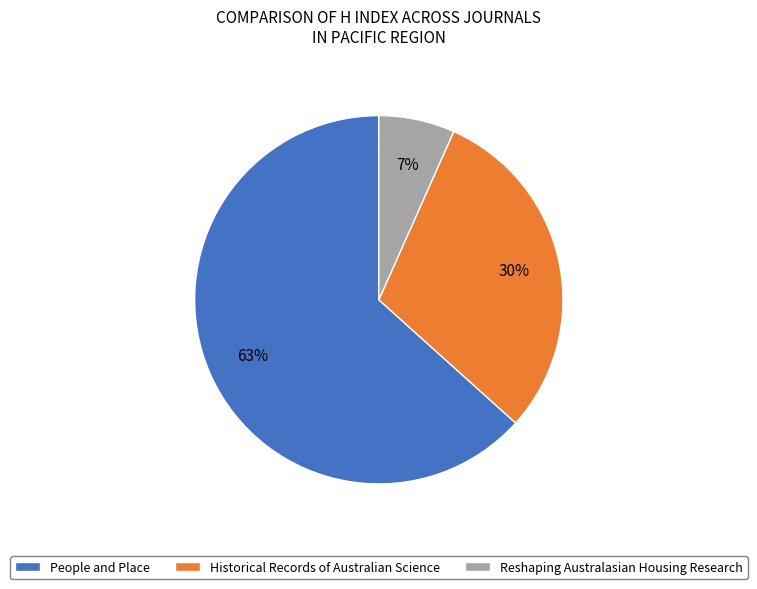

What is the majority slice?

People and Place